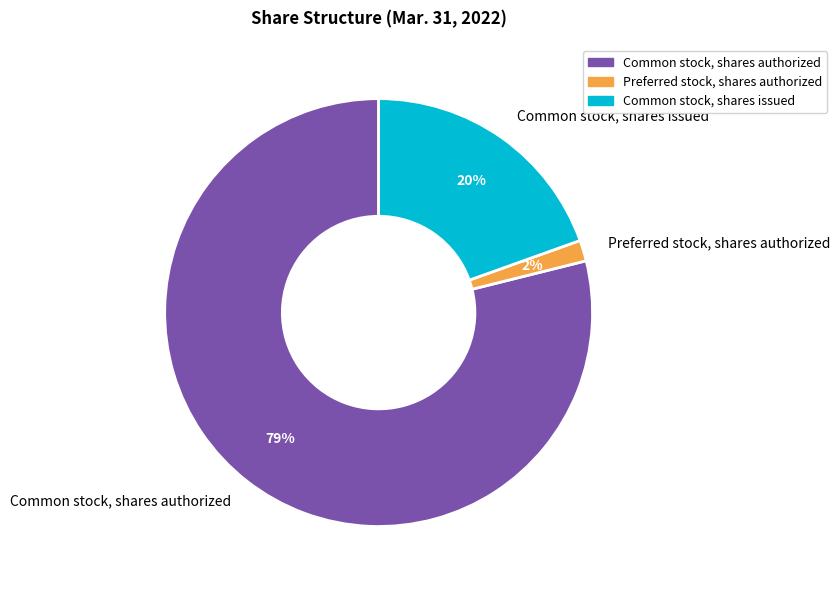

What is the ratio of the value at Common stock, shares authorized to the value at Common stock, shares issued?

4.0